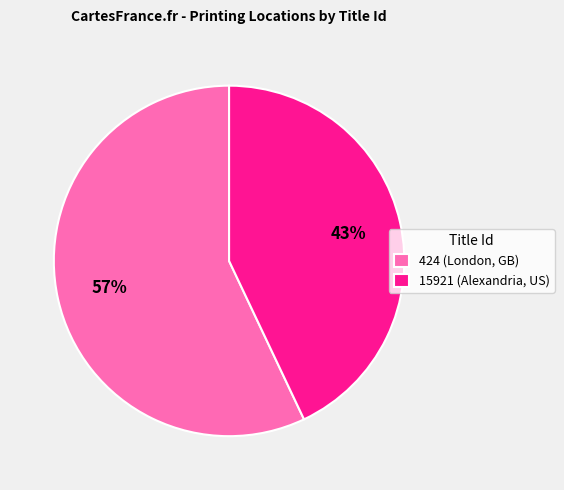

True or false: 15921 (Alexandria, US) accounts for 53% of the total.

False